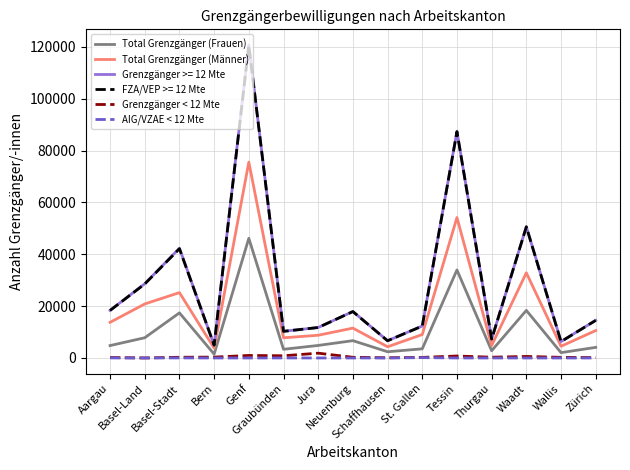

What is the sum of all Grenzgänger < 12 Mte values?

7049